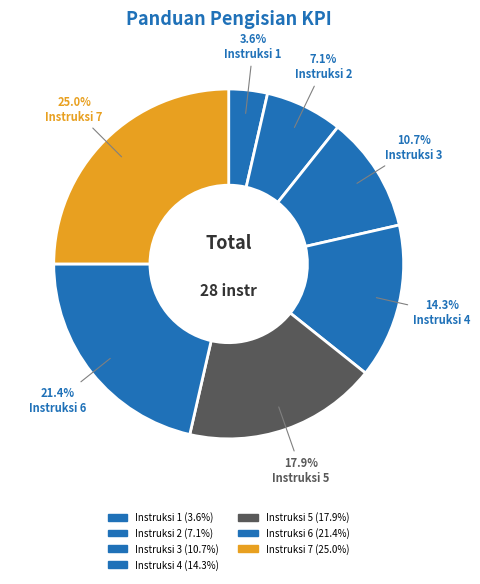

To the nearest percent, what is the combined percentage of Instruksi 4 and Instruksi 1?

18%